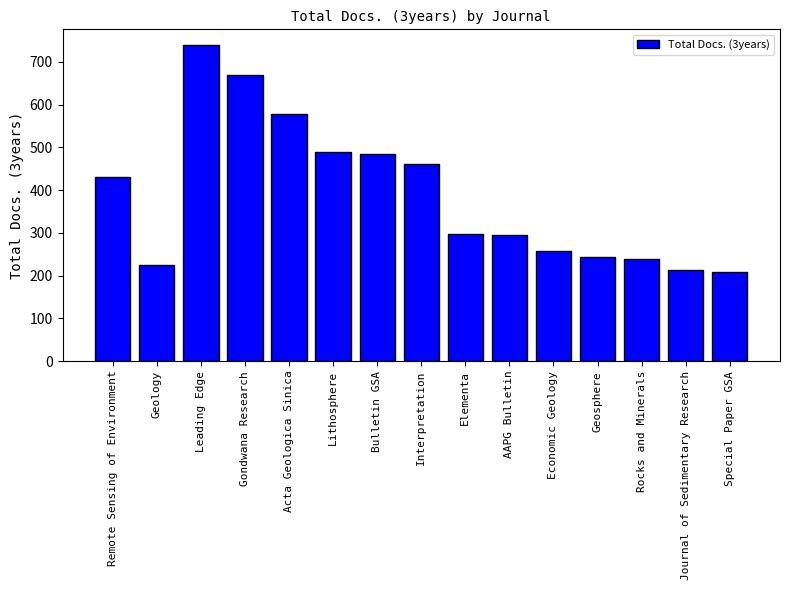

What is the label of the 10th bar from the left?

AAPG Bulletin